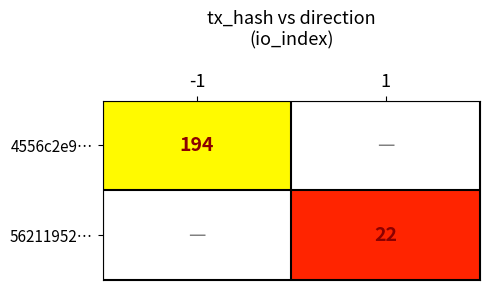

Is it true that 4556c2e9… equals 337 at -1?

False